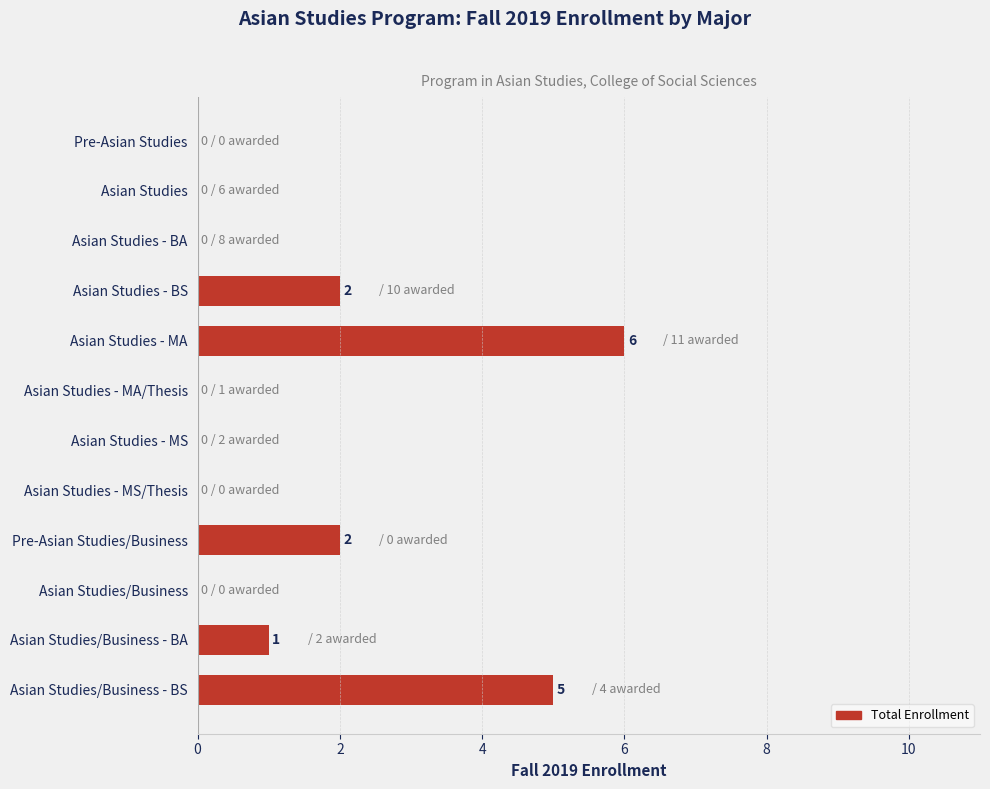

Reading bottom to top, transcribe all the data shown in this chart.

Asian Studies/Business - BS=5	Asian Studies/Business - BA=1	Asian Studies/Business=0	Pre-Asian Studies/Business=2	Asian Studies - MS/Thesis=0	Asian Studies - MS=0	Asian Studies - MA/Thesis=0	Asian Studies - MA=6	Asian Studies - BS=2	Asian Studies - BA=0	Asian Studies=0	Pre-Asian Studies=0